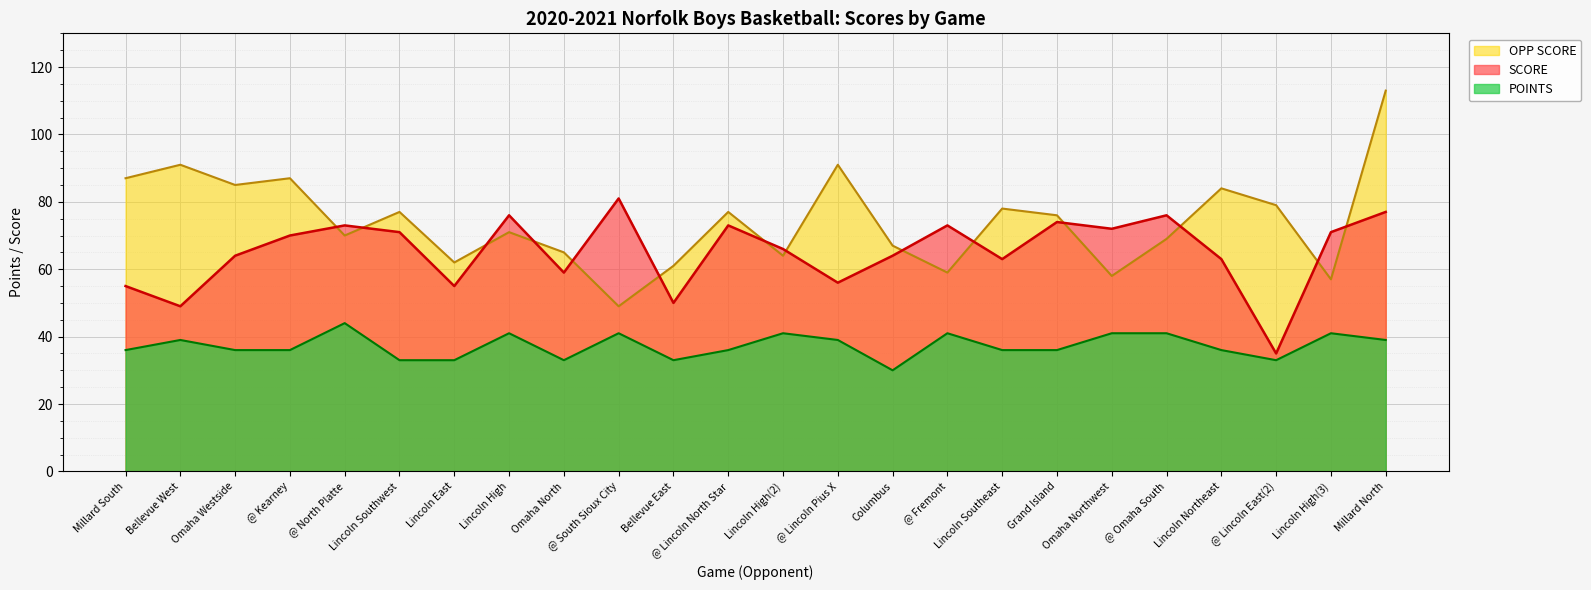

The POINTS series shows 25 at Millard North. True or false?

False